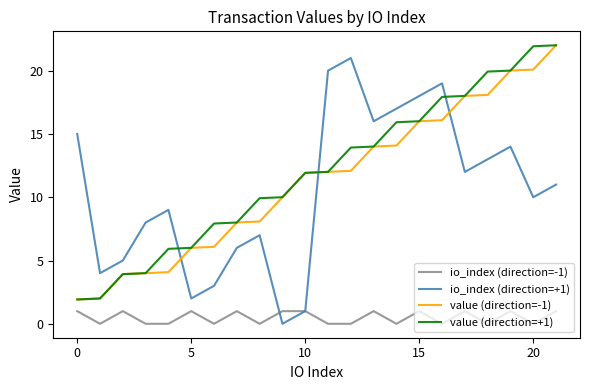

How many distinct data groups are displayed?

4